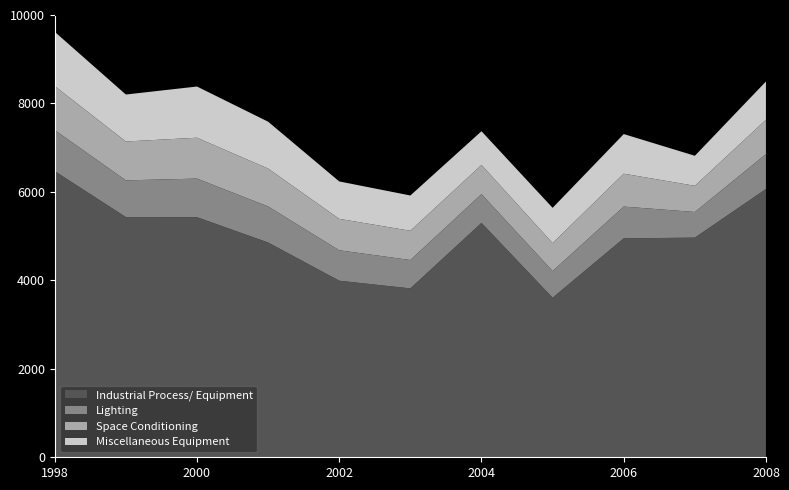

Reading left to right, list all the values displayed in this chart.

Industrial Process/ Equipment: 6470	5431	5428	4856	3992	3818	5299	3607	4950	4966	6066
Lighting: 928	830	873	815	688	642	651	604	718	580	789
Space Conditioning: 995	879	924	857	711	661	660	632	744	592	777
Miscellaneous Equipment: 1227	1062	1158	1060	846	798	762	797	896	679	866